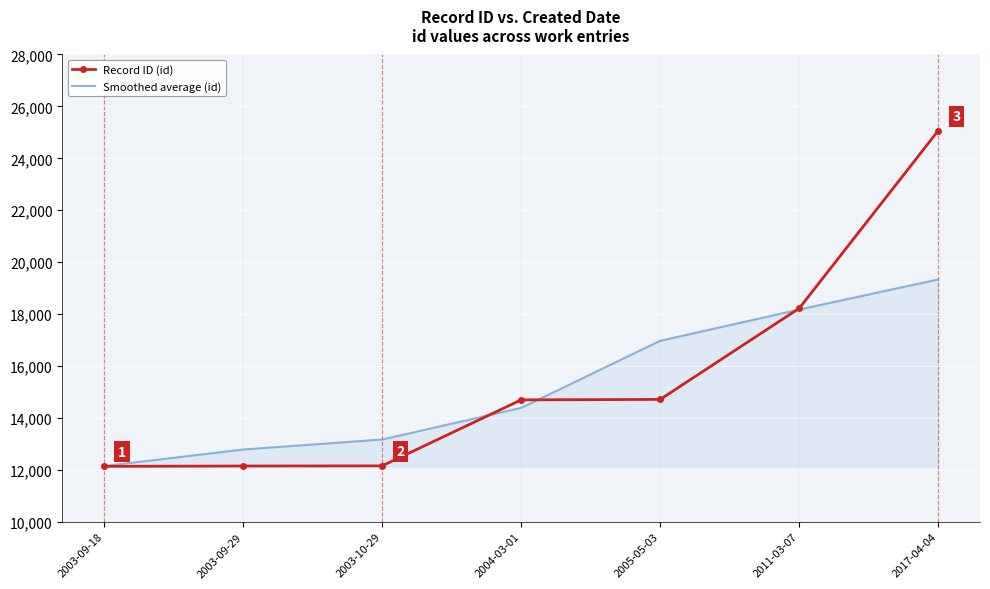

The value of Smoothed average (id) at 2003-10-29 is 13167.6. True or false?

True